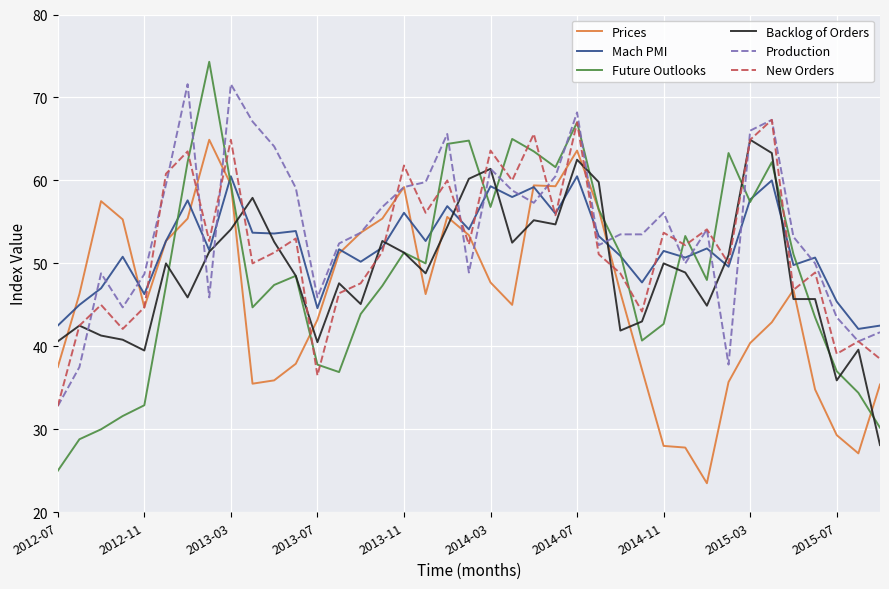

Which series has the widest spread of values?

Future Outlooks